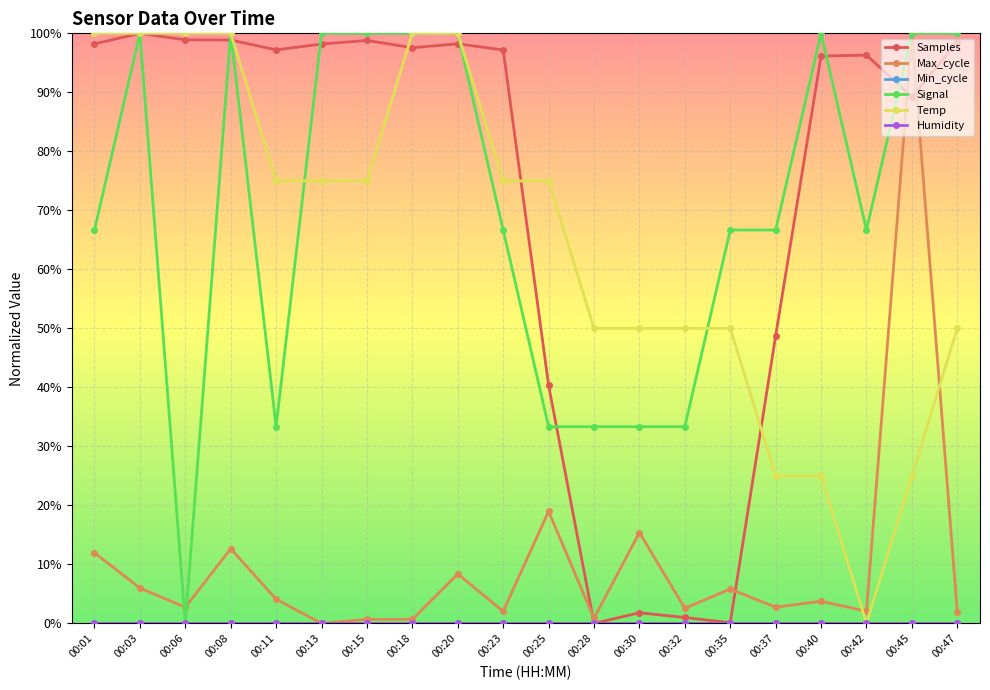

Where is Min_cycle nearest to the value 0?

00:01